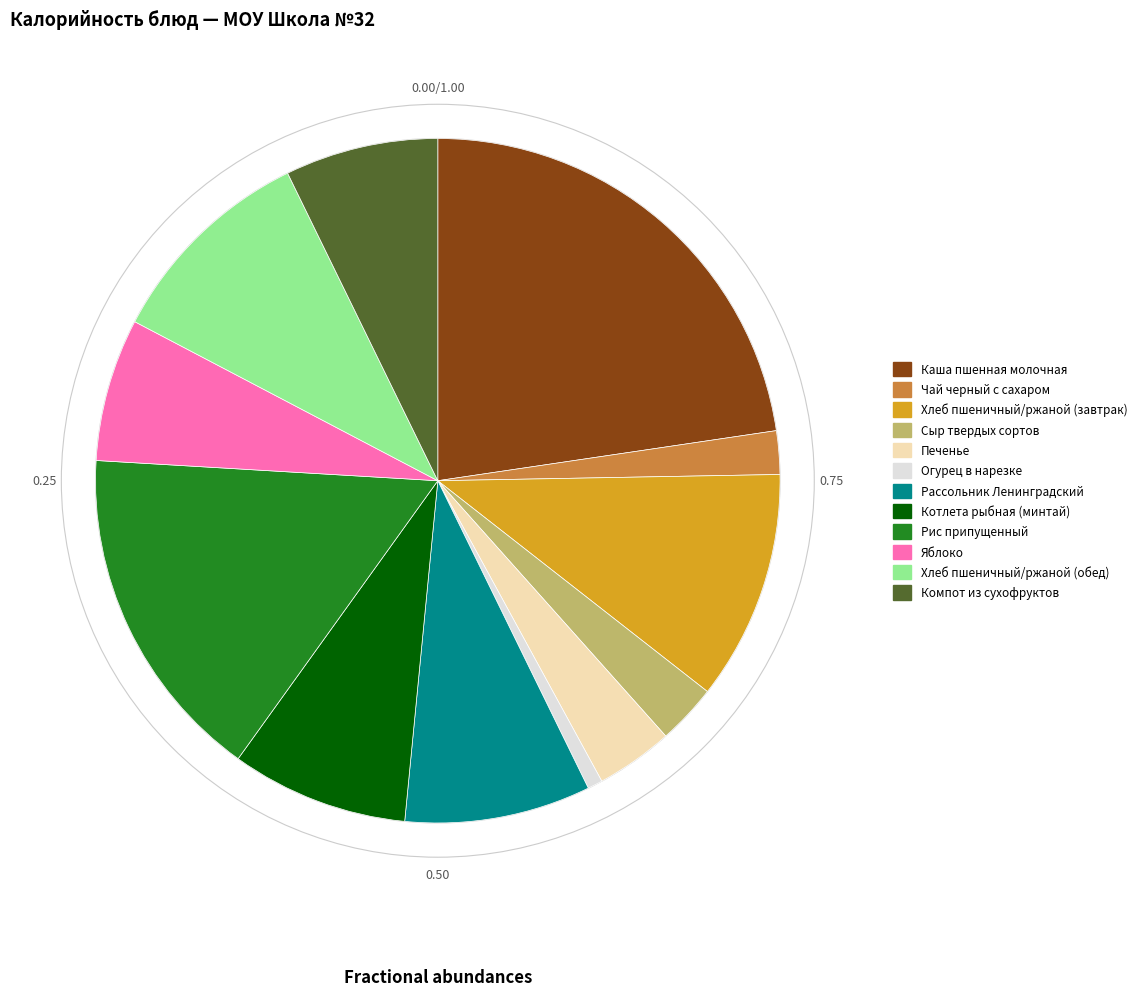

Does Рассольник Ленинградский represent more than half of the total?

No